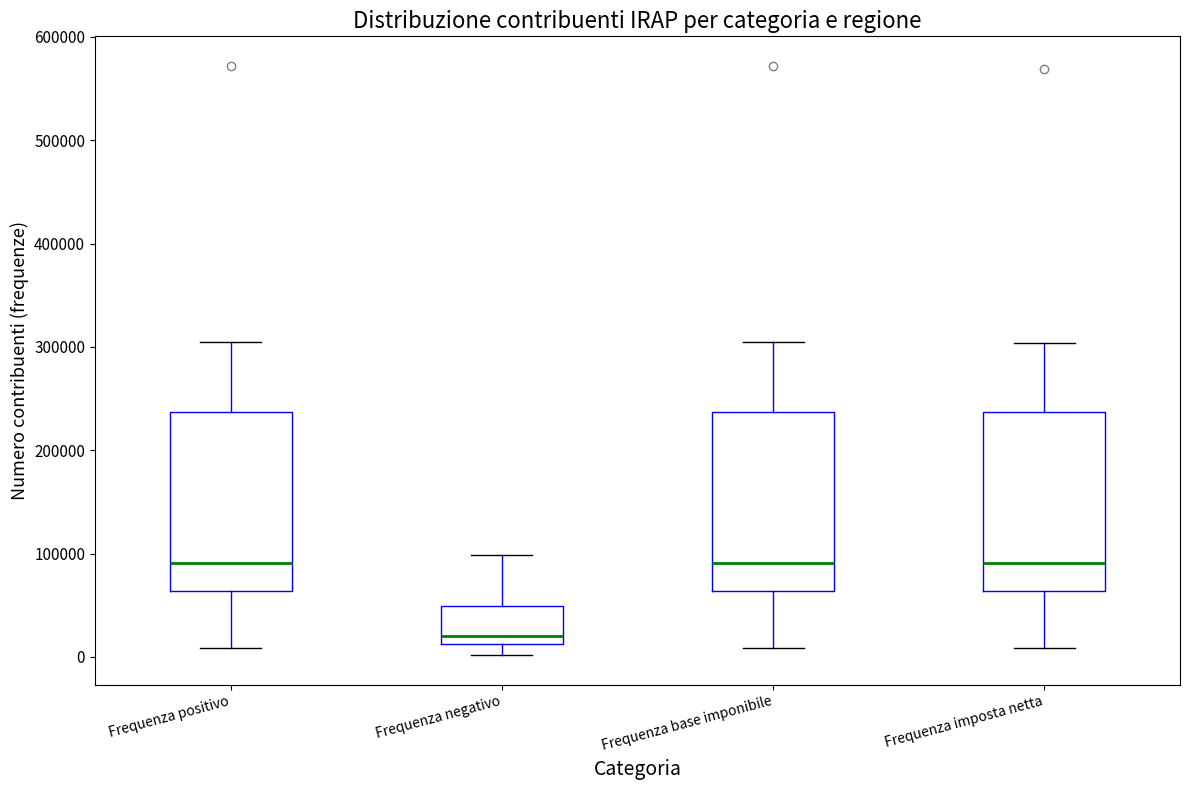

Where is the lower edge of the box for Frequenza imposta netta on the y-axis? The values are not printed on the chart, so give them approximately, as read against the axis.

60000